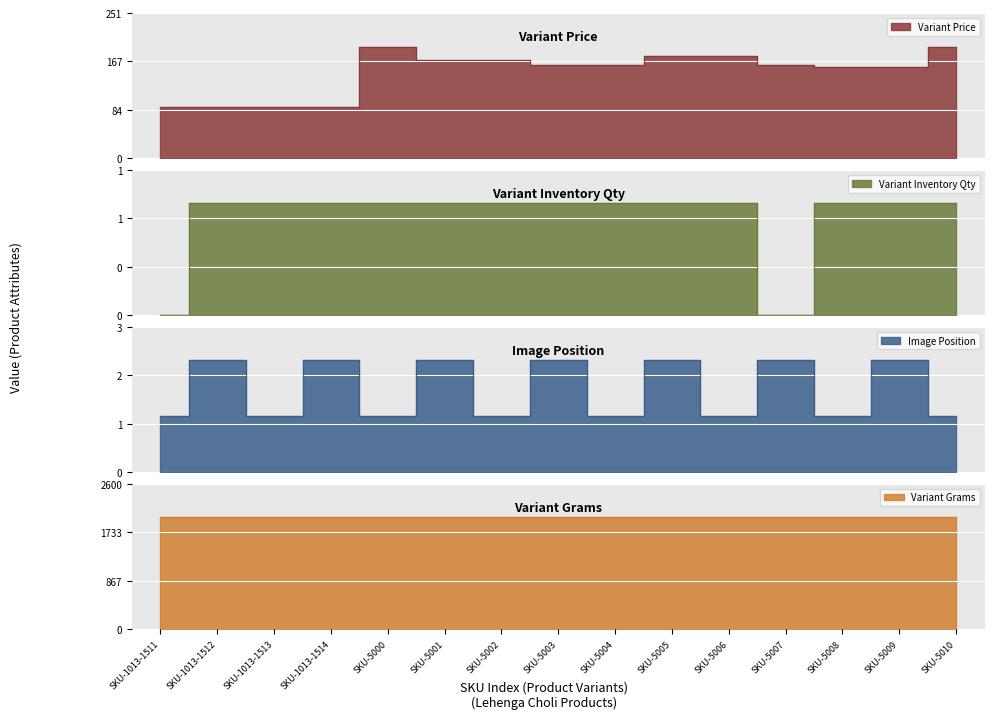

Which series has the widest spread of values?

Variant Price